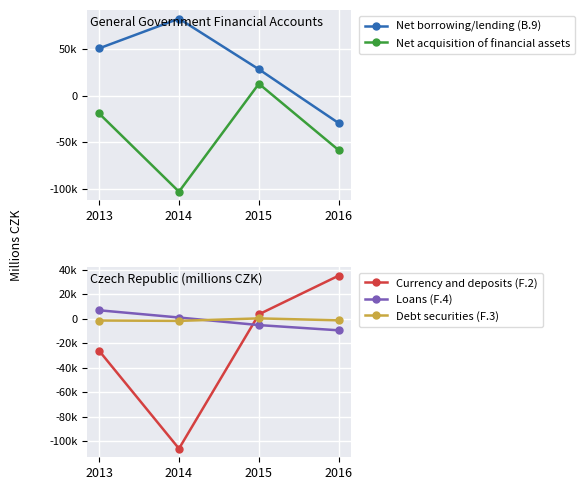

True or false: Net acquisition of financial assets has more than 2 points higher than both neighbors.

False